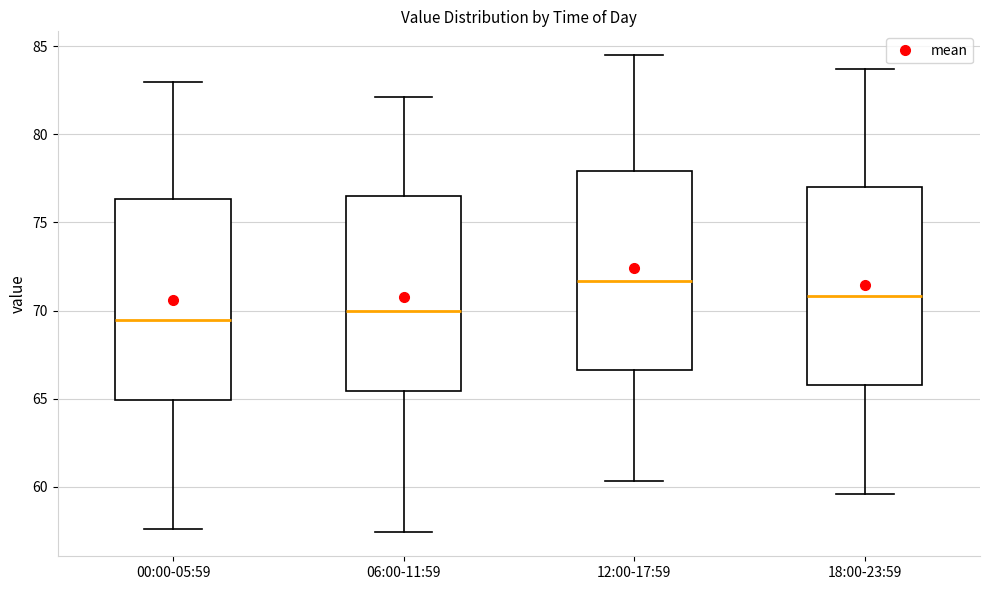

Which box has the lowest median line?

00:00-05:59